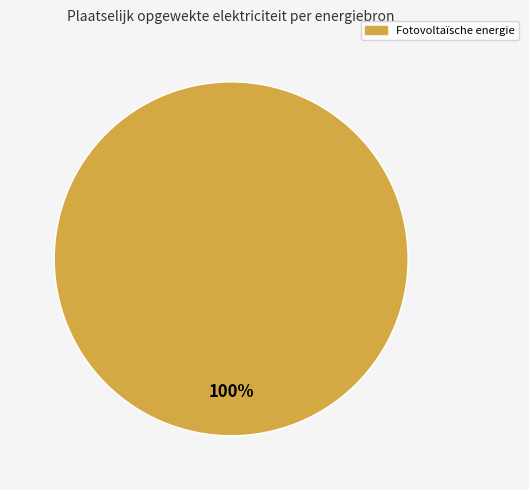

Is there a majority slice in this chart?

Yes